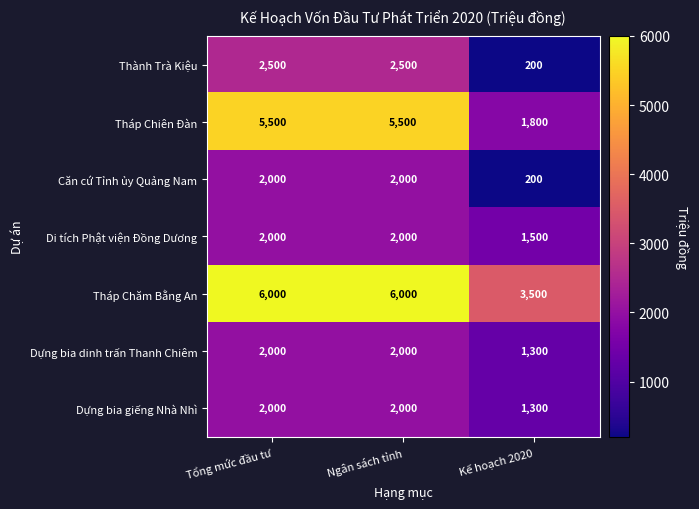

What is the minimum value shown in the chart?

200